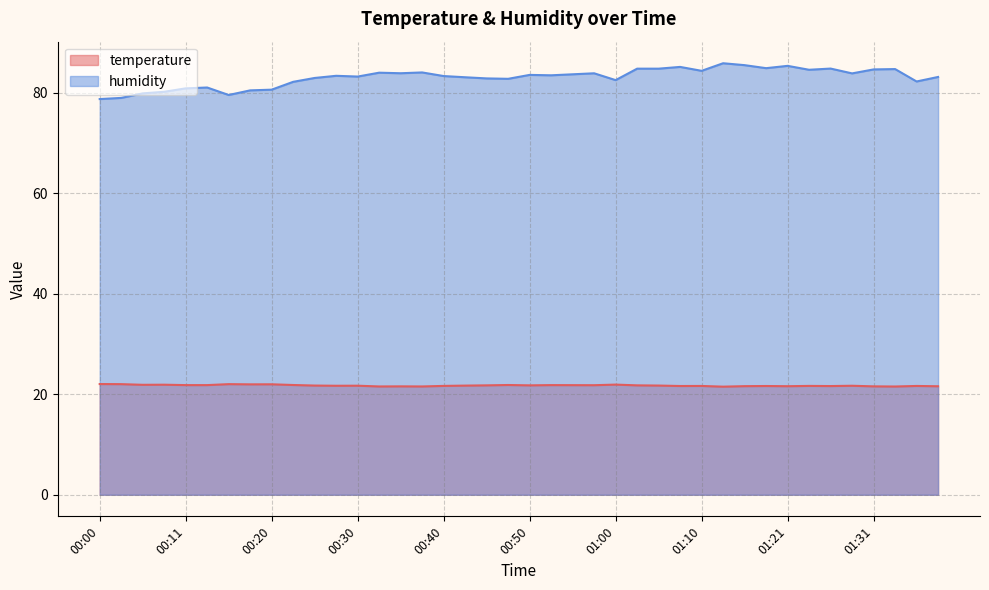

What is the greatest value displayed?

85.9